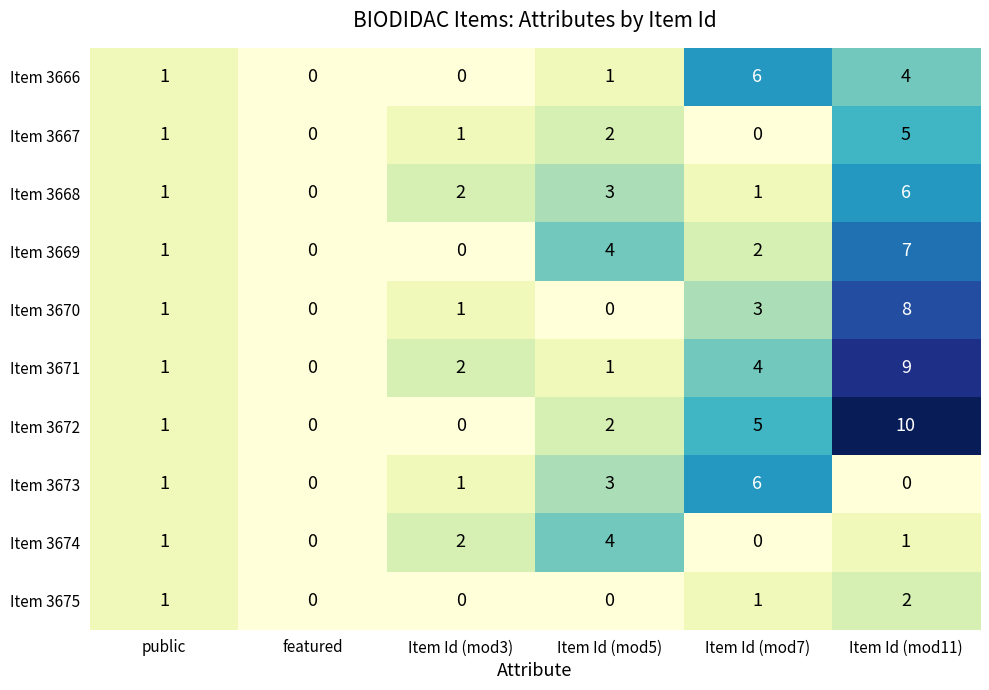

What is the sum of the Item 3673 values at Item Id (mod7) and featured?

6